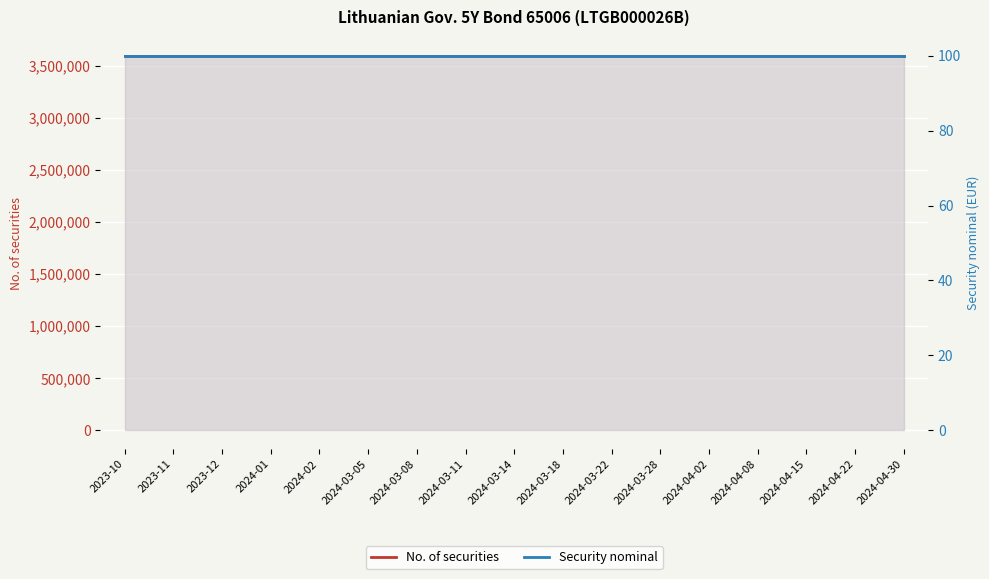

List the labels in order of Security nominal value, smallest first.

2023-10, 2023-11, 2023-12, 2024-01, 2024-02, 2024-03-05, 2024-03-08, 2024-03-11, 2024-03-14, 2024-03-18, 2024-03-22, 2024-03-28, 2024-04-02, 2024-04-08, 2024-04-15, 2024-04-22, 2024-04-30